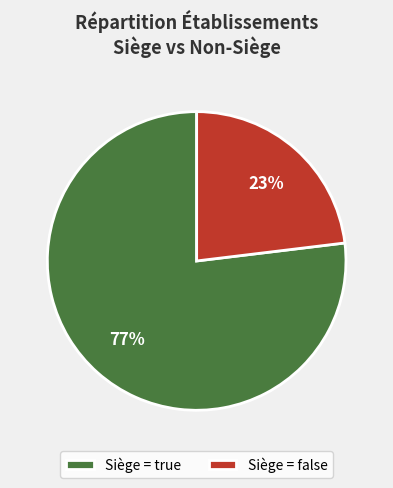

Is the sum of Siège = false and Siège = true greater than half?

Yes